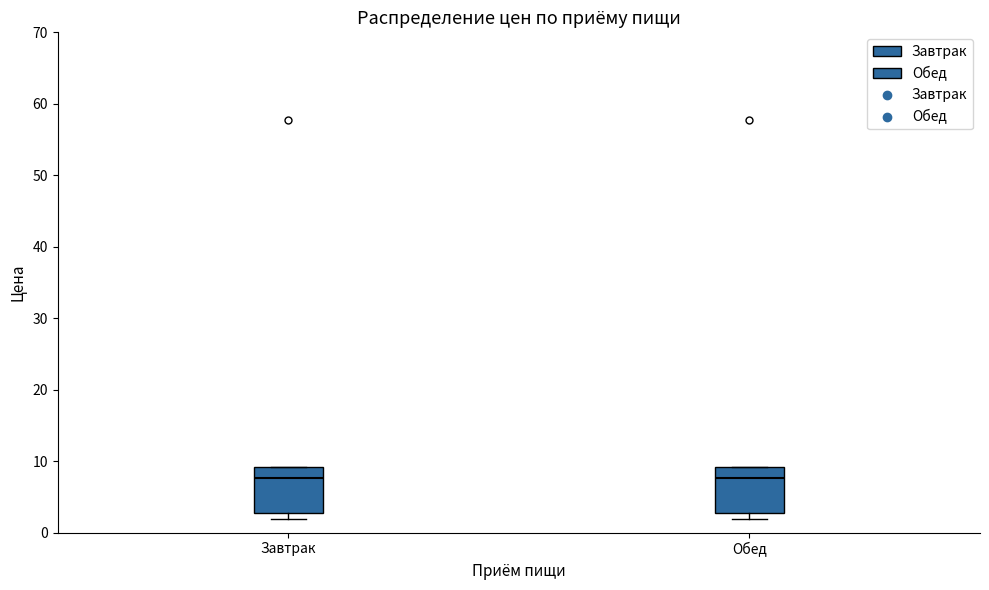

Reading left to right, read every box against the y-axis: the position of its median line, the range the box covers, and the ends of its whiskers. The values are not printed on the chart, so give them approximately, as read against the axis.

Завтрак: median 8, box 3 to 9, whiskers 2 to 9
Обед: median 8, box 3 to 9, whiskers 2 to 9